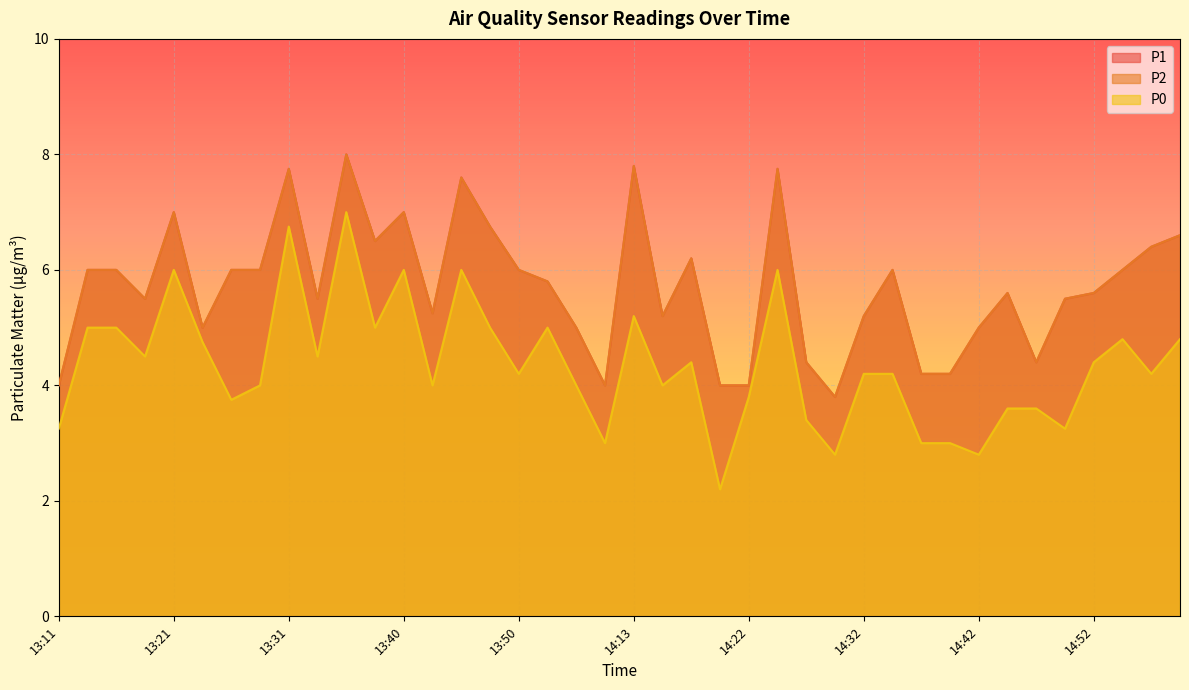

What is the total value across all series at 13:31?

22.2